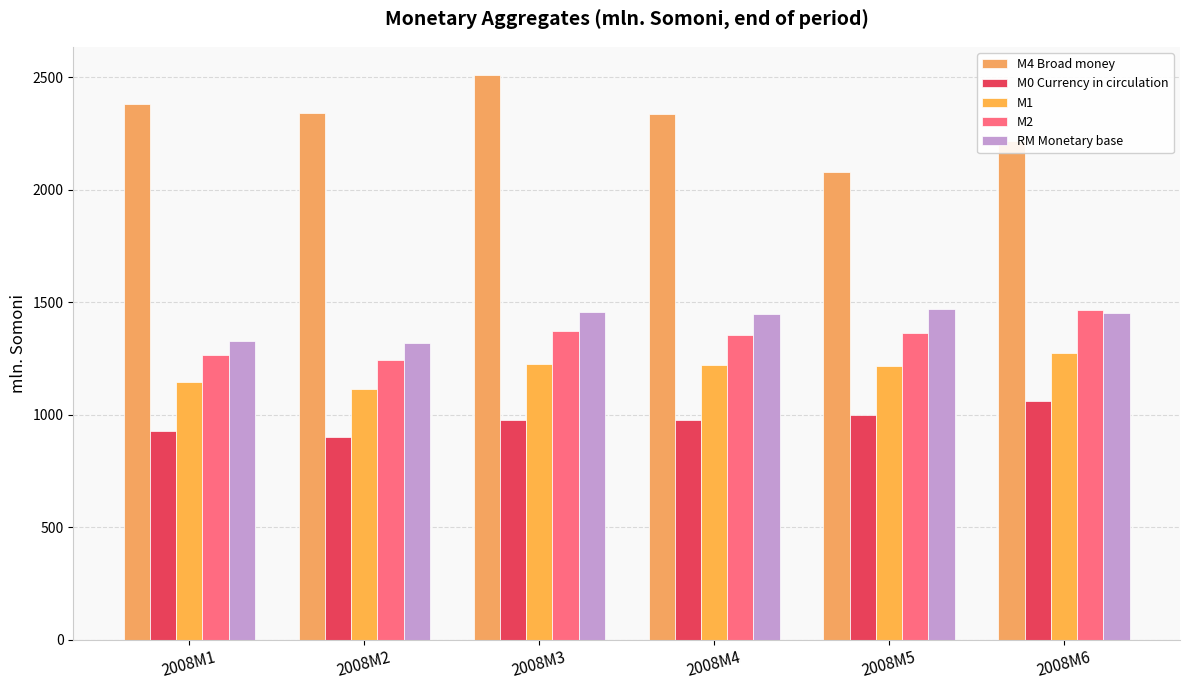

Where is M2 nearest to the value 1353?

2008M4